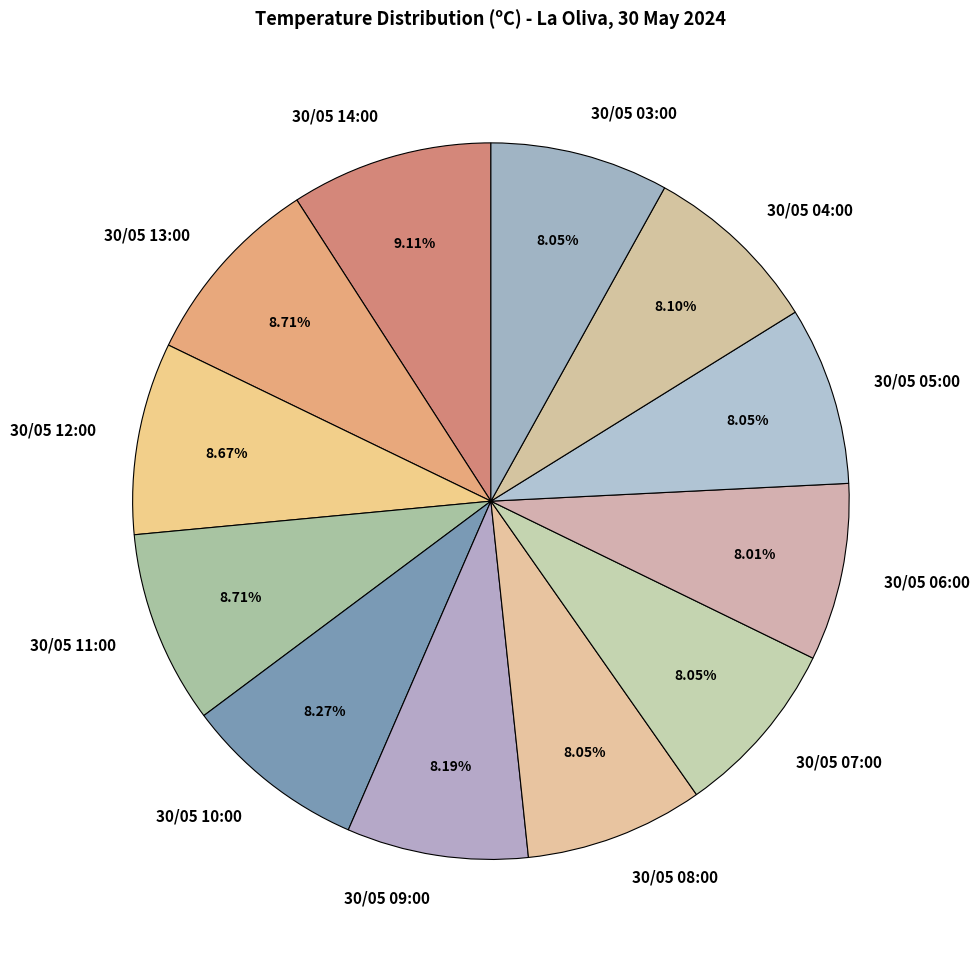

What percentage is the 30/05 05:00 slice, to the nearest percent?

8%